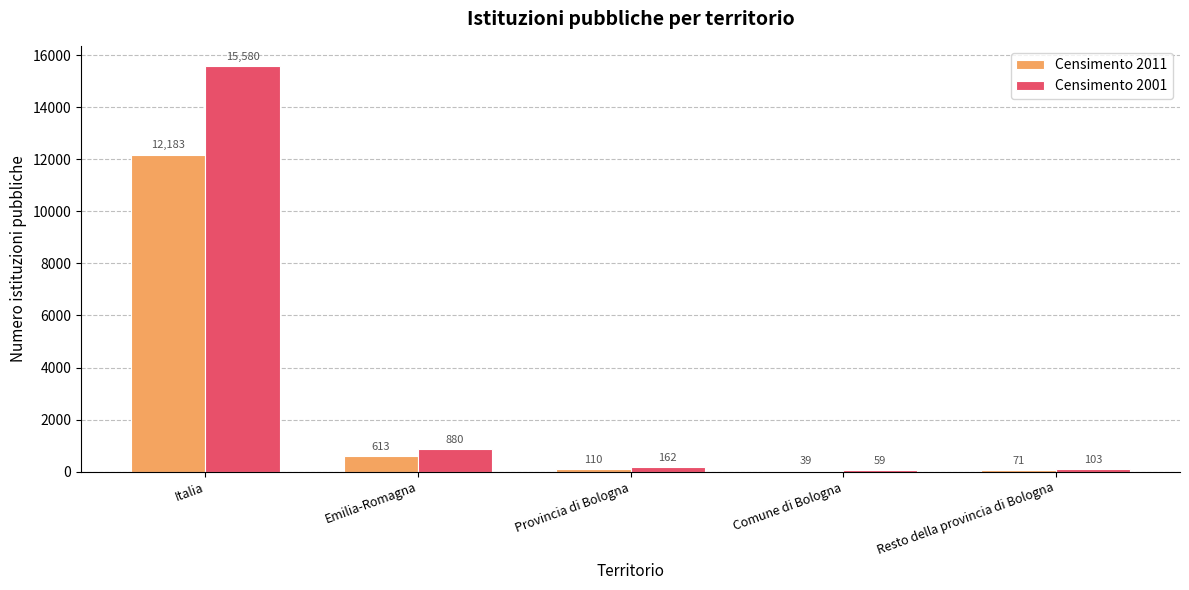

Which series has the largest range (max minus min)?

Censimento 2001